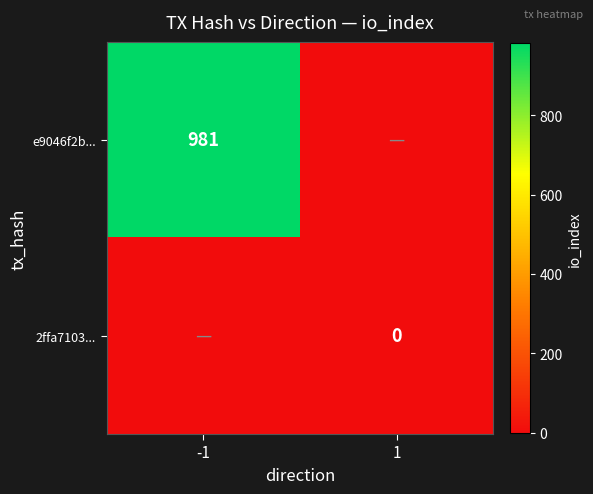

What is the greatest value displayed?

981